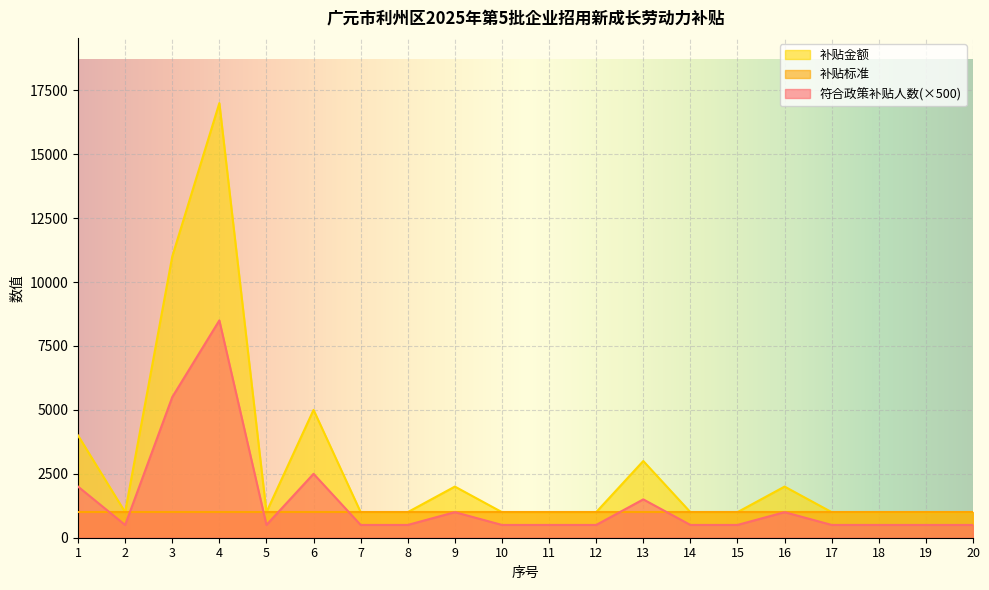

True or false: 补贴金额 and 符合政策补贴人数 intersect in this chart.

False